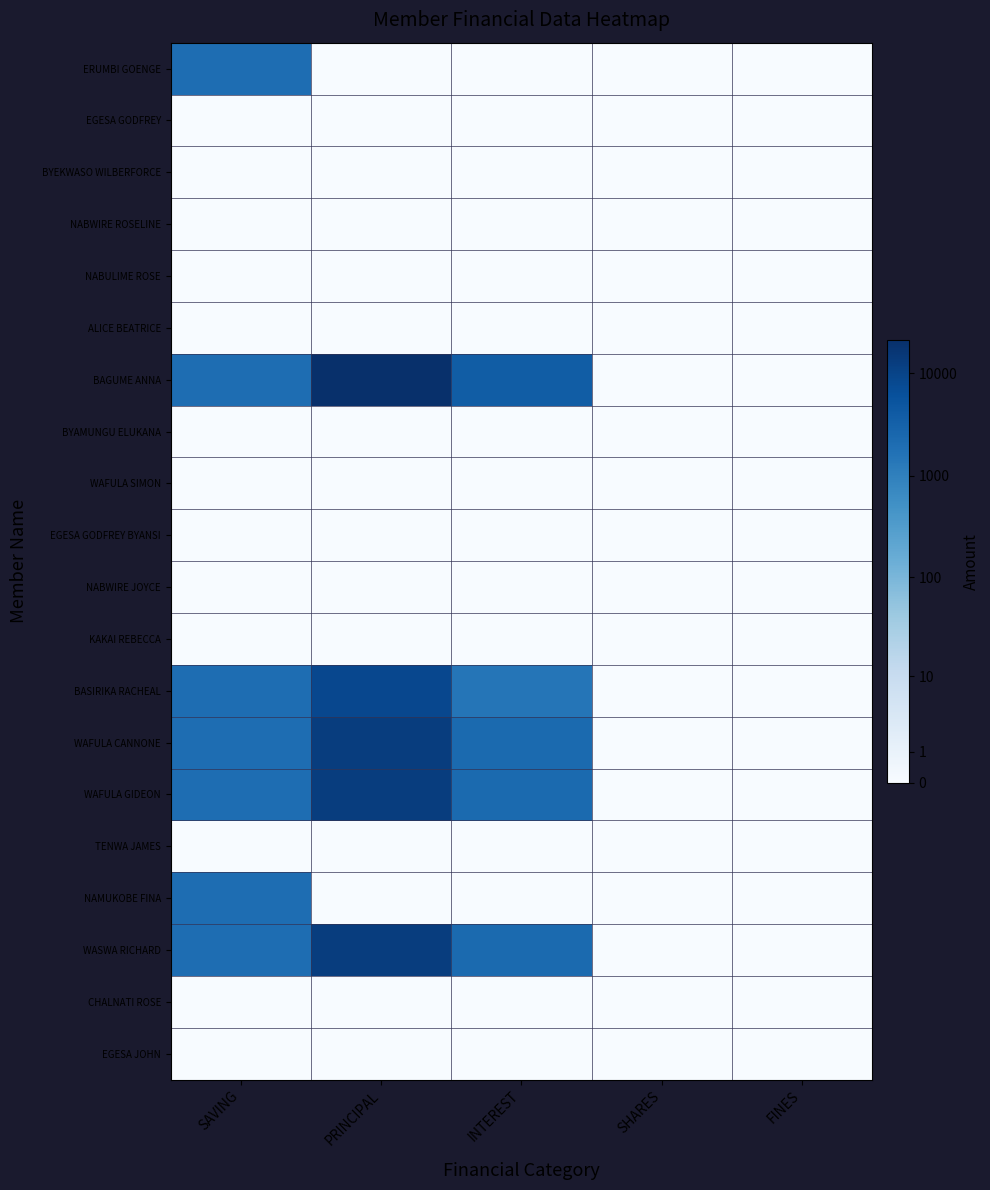

What is the spread (max minus min) of values at PRINCIPAL?

4.3